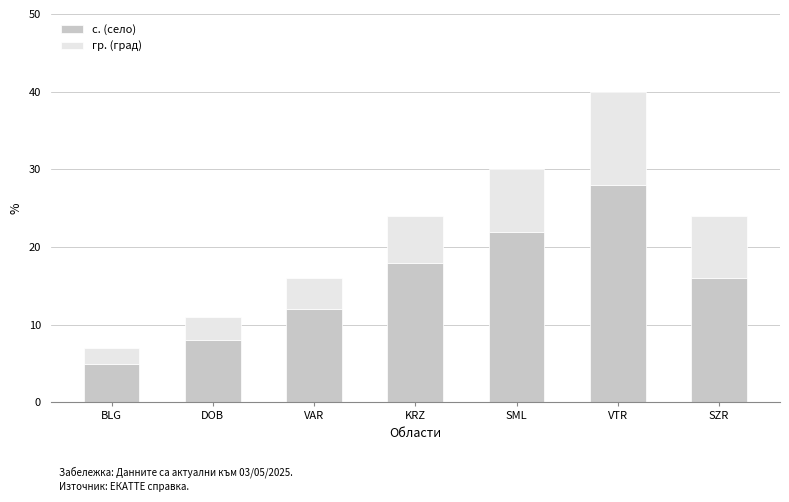

The с. (село) series shows 22 at SML. True or false?

True